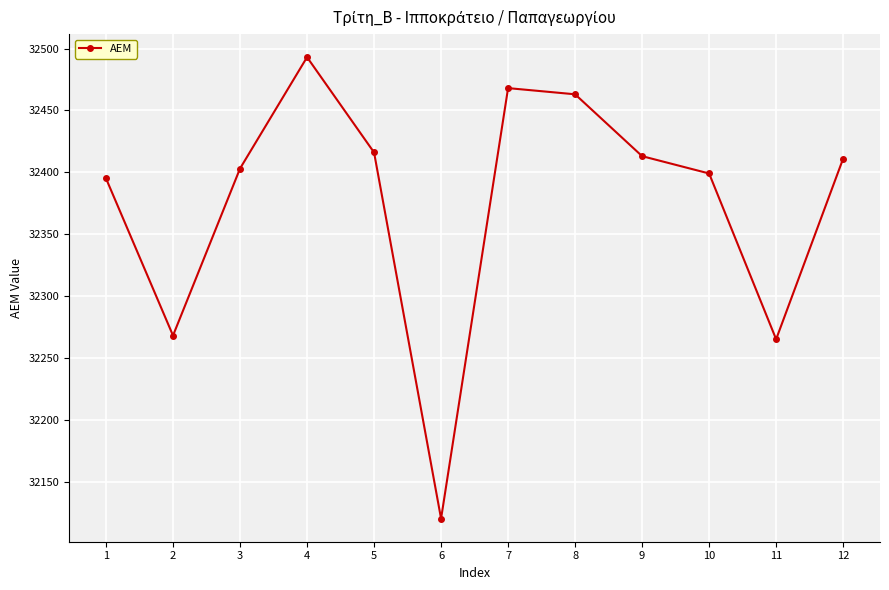

What value does the data have at 10, to the nearest 50?

32400